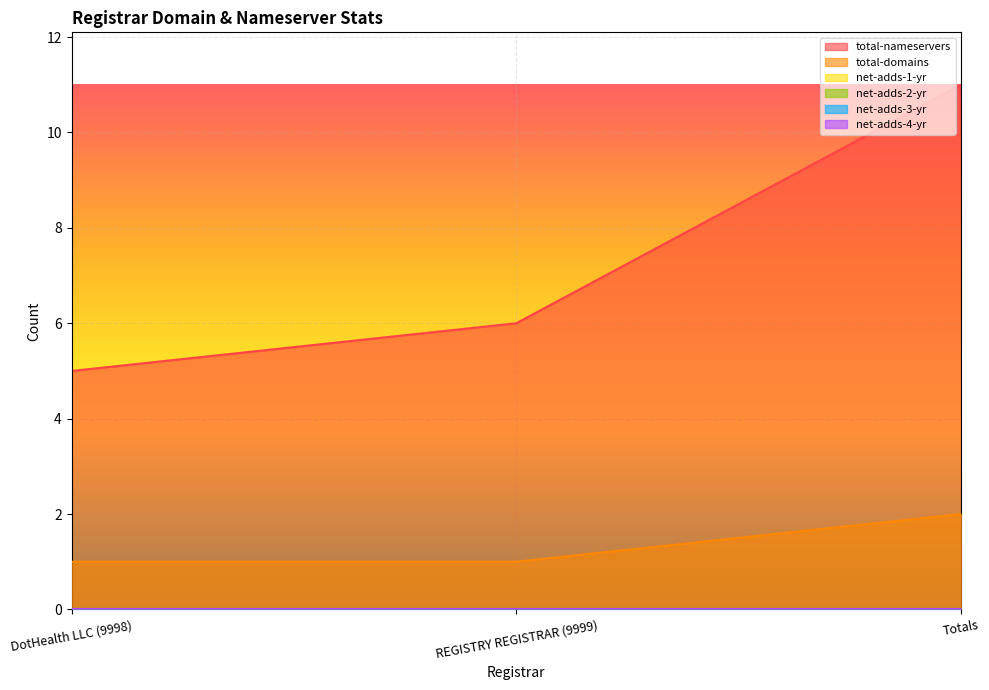

Which category has the highest value across all series?

Totals